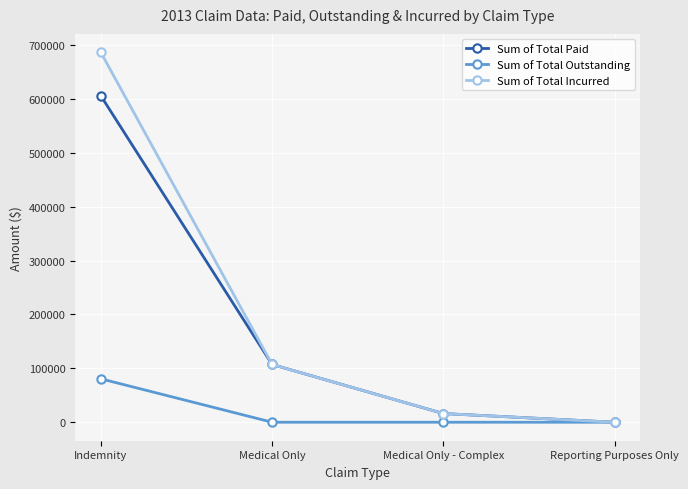

Which series has the widest spread of values?

Sum of Total Incurred